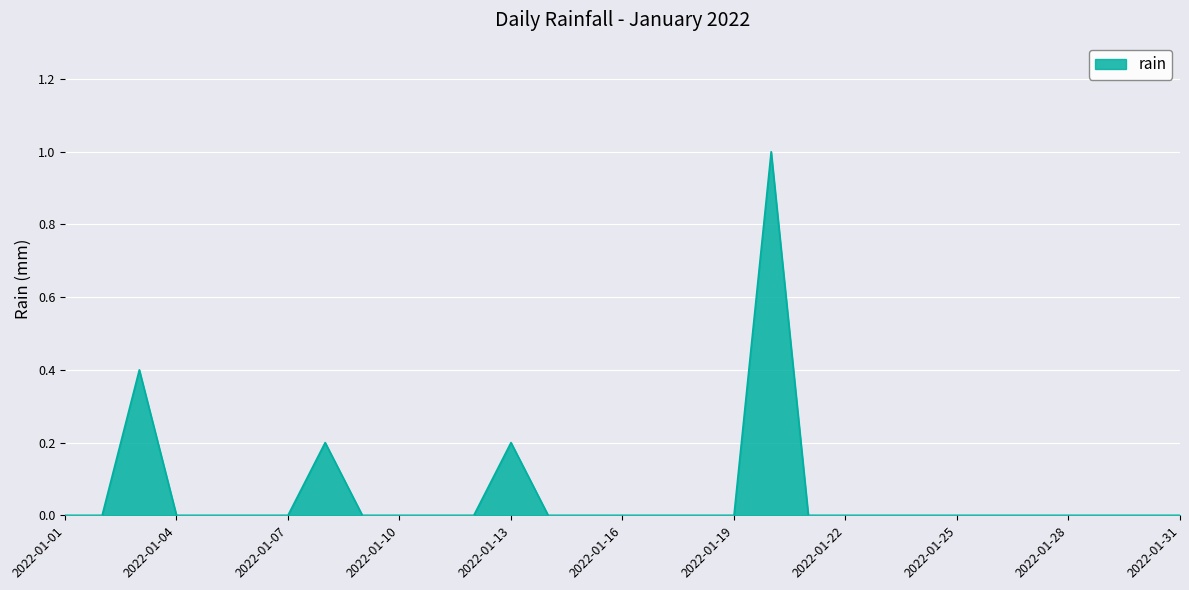

What is the greatest value displayed?

1.0